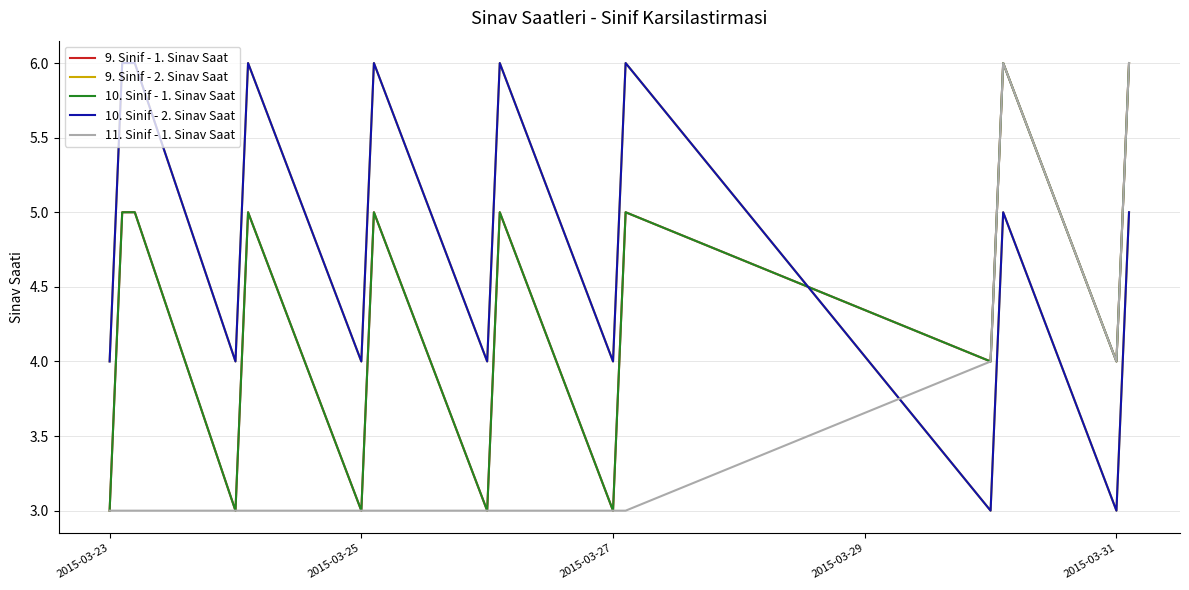

Is this an area chart (filled region under the line)?

No